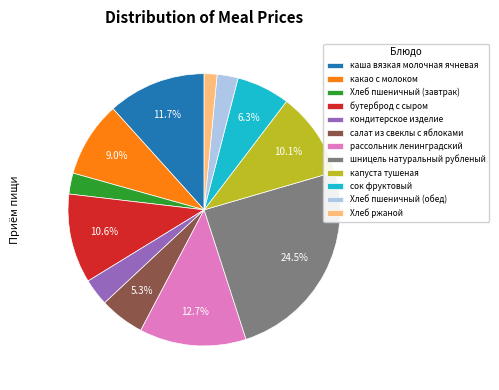

Is it true that капуста тушеная is 1% of the pie?

False